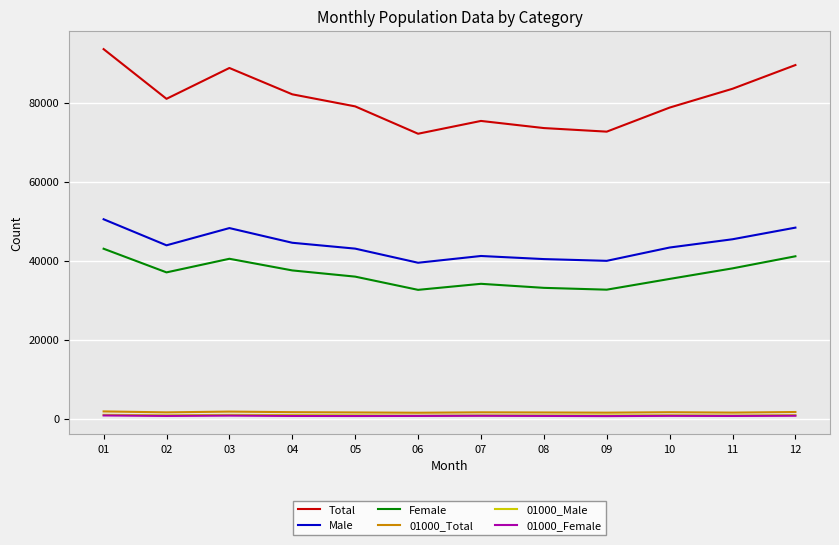

What is the smallest value displayed?

700